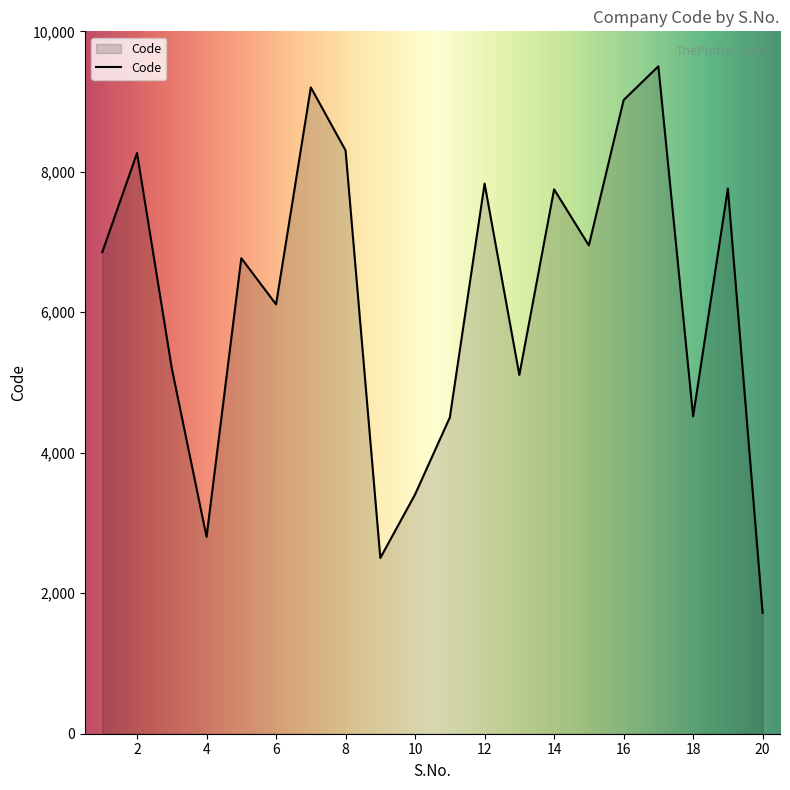

What is the smallest value displayed?

1721